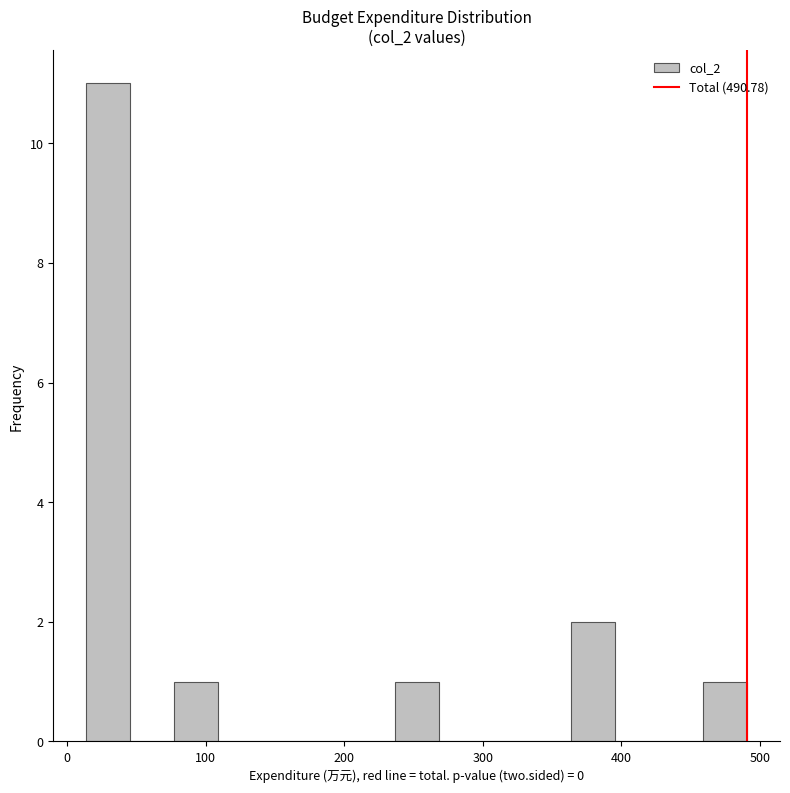

Read against the x-axis, roughly where is the centre of the tallest bar?

30